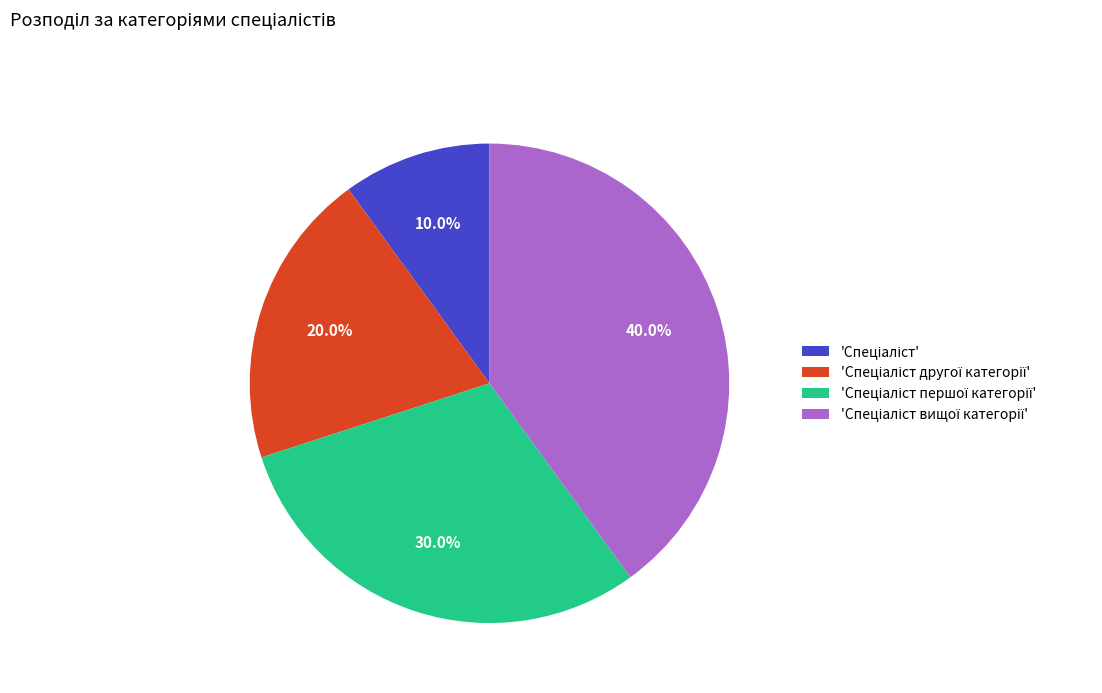

Is there any slice that represents more than half of the pie?

No